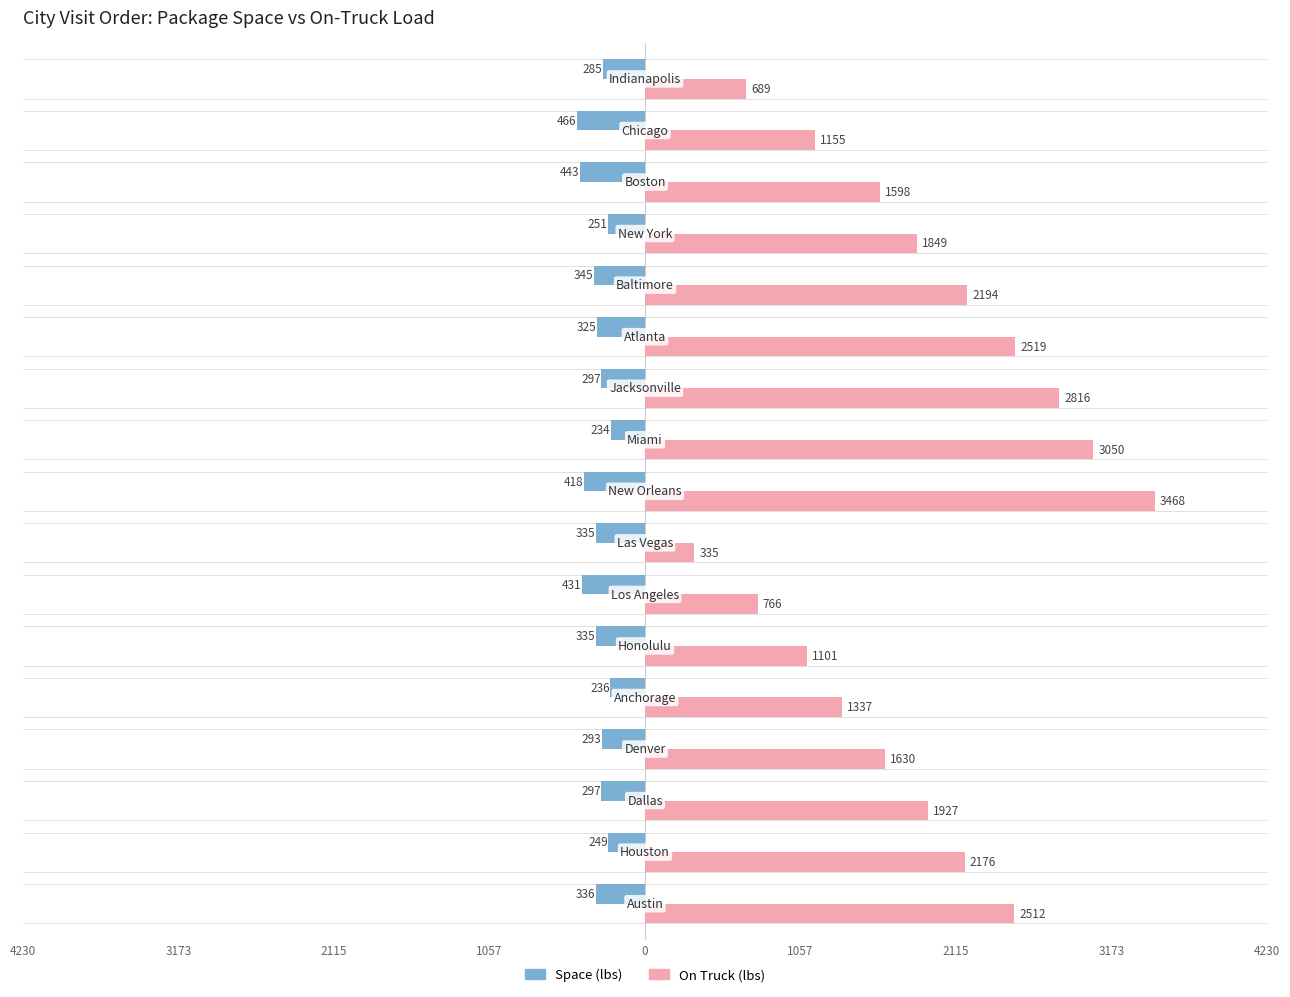

What is the greatest value displayed?

3468